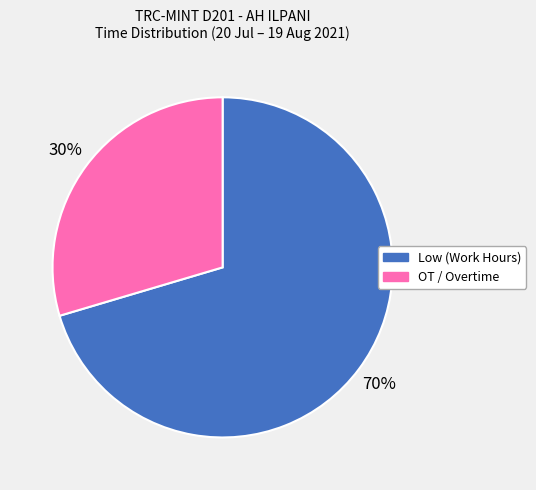

Which slice represents more than half of the pie?

Low (Work Hours)